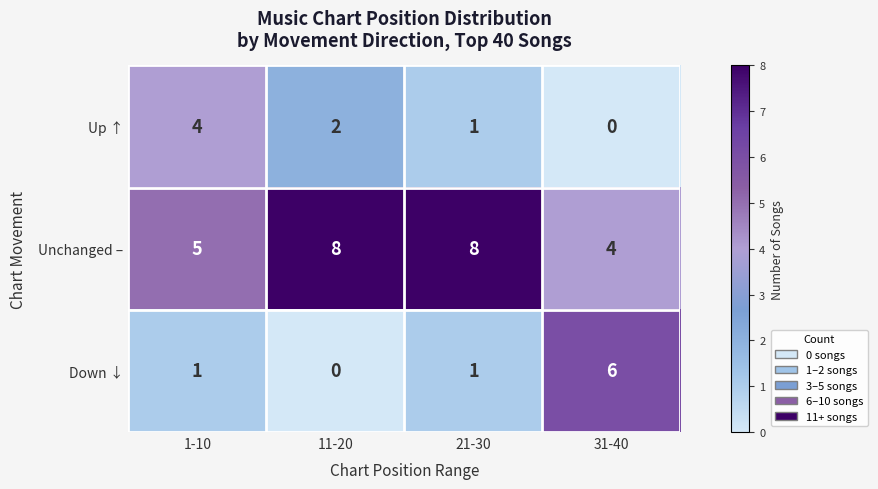

Between 11-20 and 31-40, which series saw the biggest shift?

Down ↓